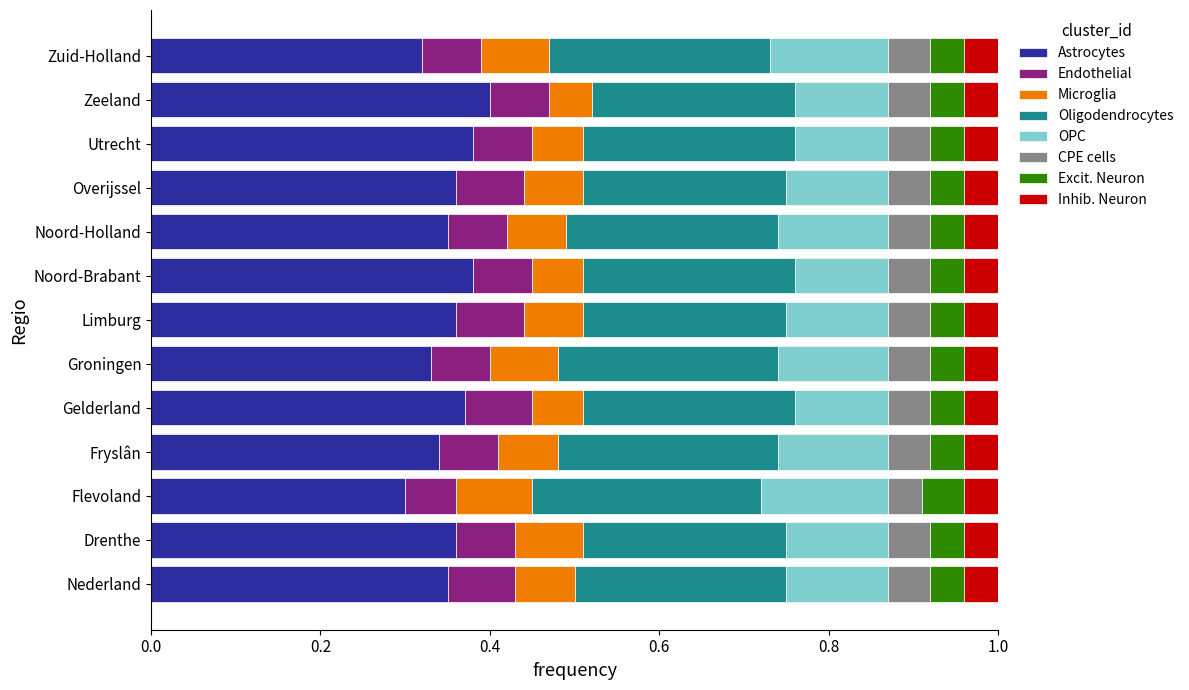

At which label does Astrocytes reach its minimum?

Flevoland